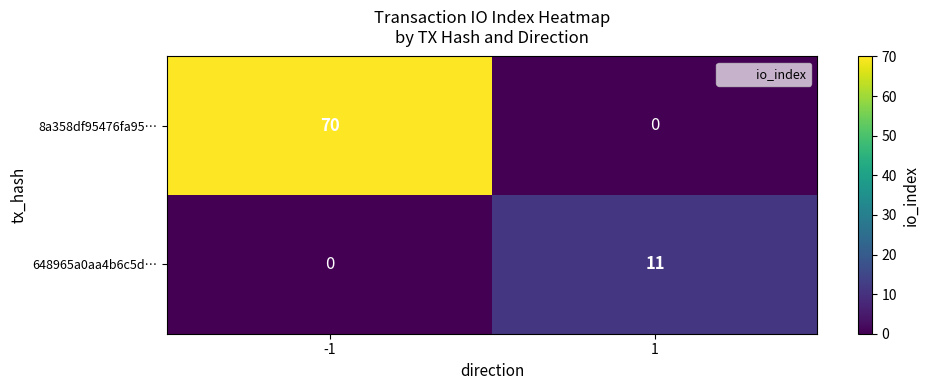

What is the total value across all series at 1?

11